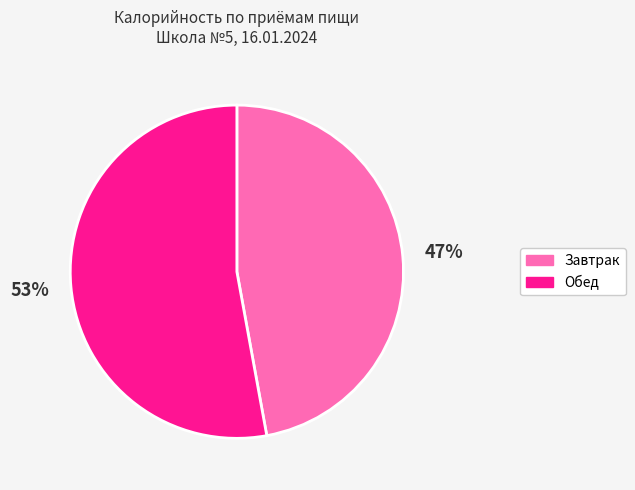

To the nearest percent, what is the average slice percentage?

50%